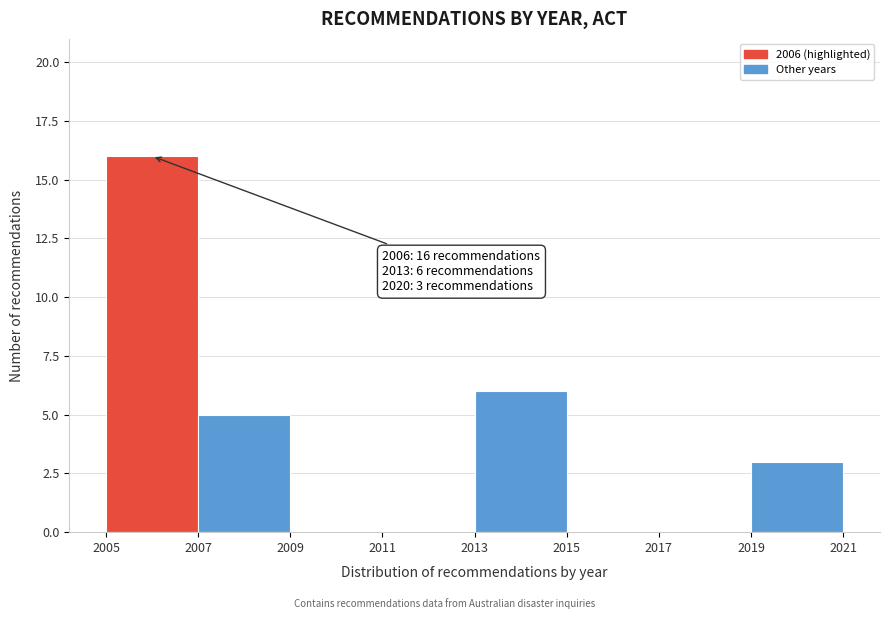

Which range on the x-axis has the tallest bar?

2005 to 2007